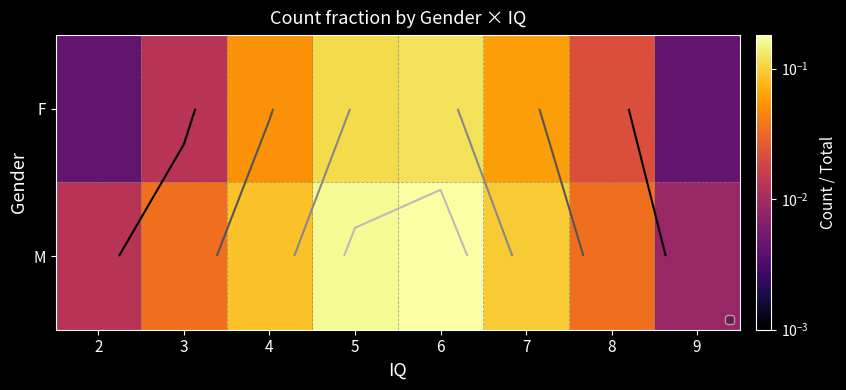

At 8, list the series in order from smallest to largest.

F, M